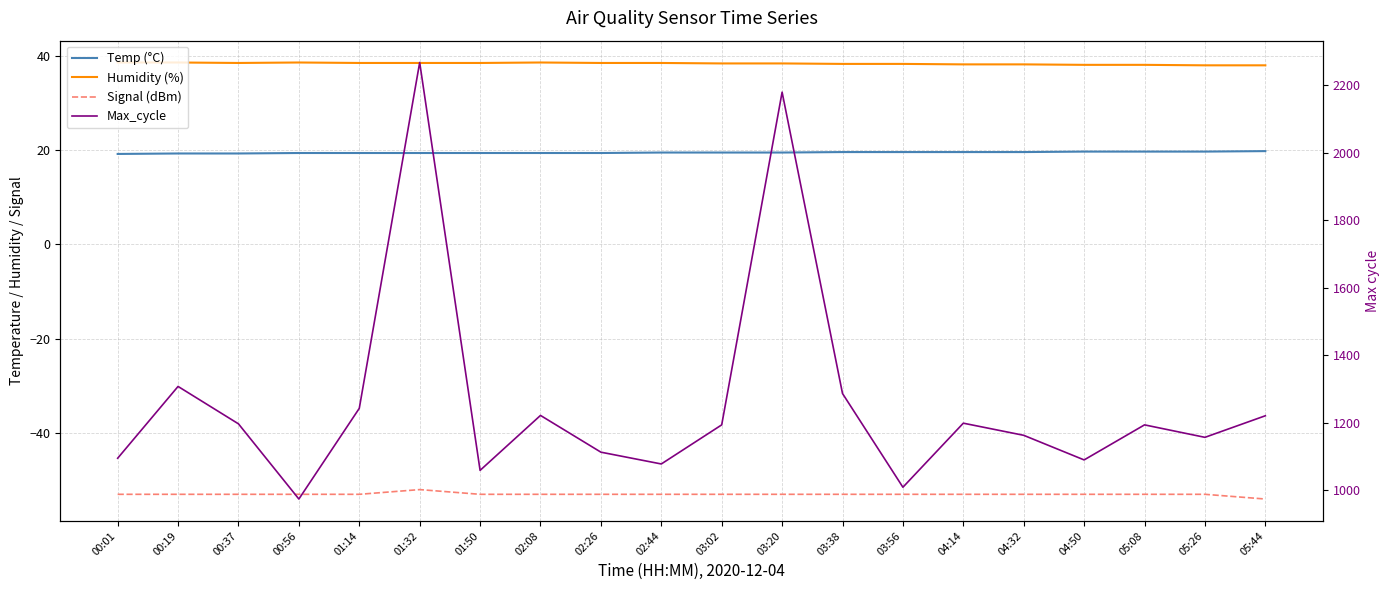

Reading left to right, transcribe all the data shown in this chart.

Temp (°C): 19.2	19.3	19.3	19.4	19.4	19.4	19.4	19.4	19.4	19.5	19.5	19.5	19.6	19.6	19.6	19.6	19.7	19.7	19.7	19.8
Humidity (%): 38.6	38.6	38.5	38.6	38.5	38.5	38.5	38.6	38.5	38.5	38.4	38.4	38.3	38.3	38.2	38.2	38.1	38.1	38.0	38.0
Signal (dBm): -53.0	-53.0	-53.0	-53.0	-53.0	-52.0	-53.0	-53.0	-53.0	-53.0	-53.0	-53.0	-53.0	-53.0	-53.0	-53.0	-53.0	-53.0	-53.0	-54.0
Max_cycle: 1094.0	1307.0	1196.0	973.0	1242.0	2268.0	1058.0	1221.0	1112.0	1077.0	1193.0	2180.0	1286.0	1008.0	1198.0	1162.0	1089.0	1193.0	1156.0	1220.0